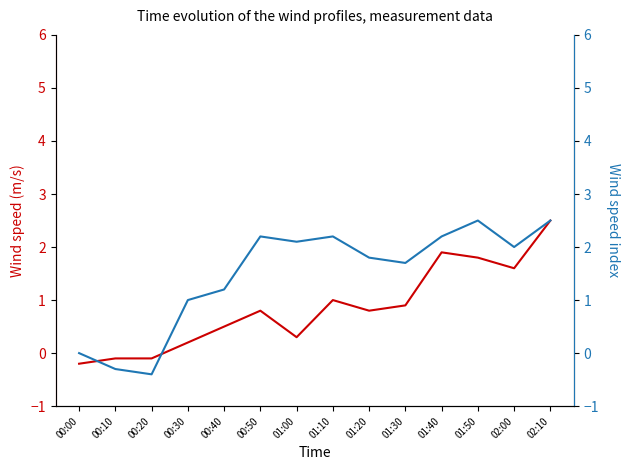

Between 02:00 and 01:30, which is larger?

02:00